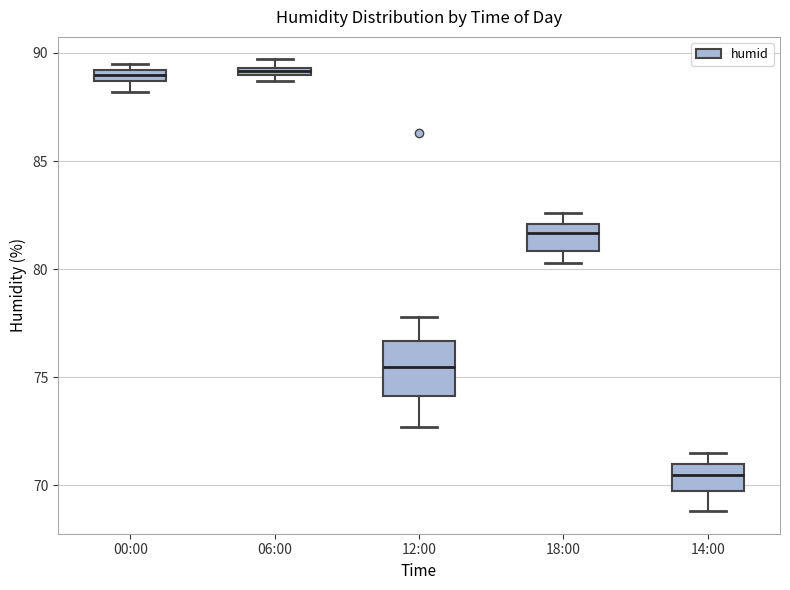

Which box is the tallest, from its lower edge to its upper edge?

12:00